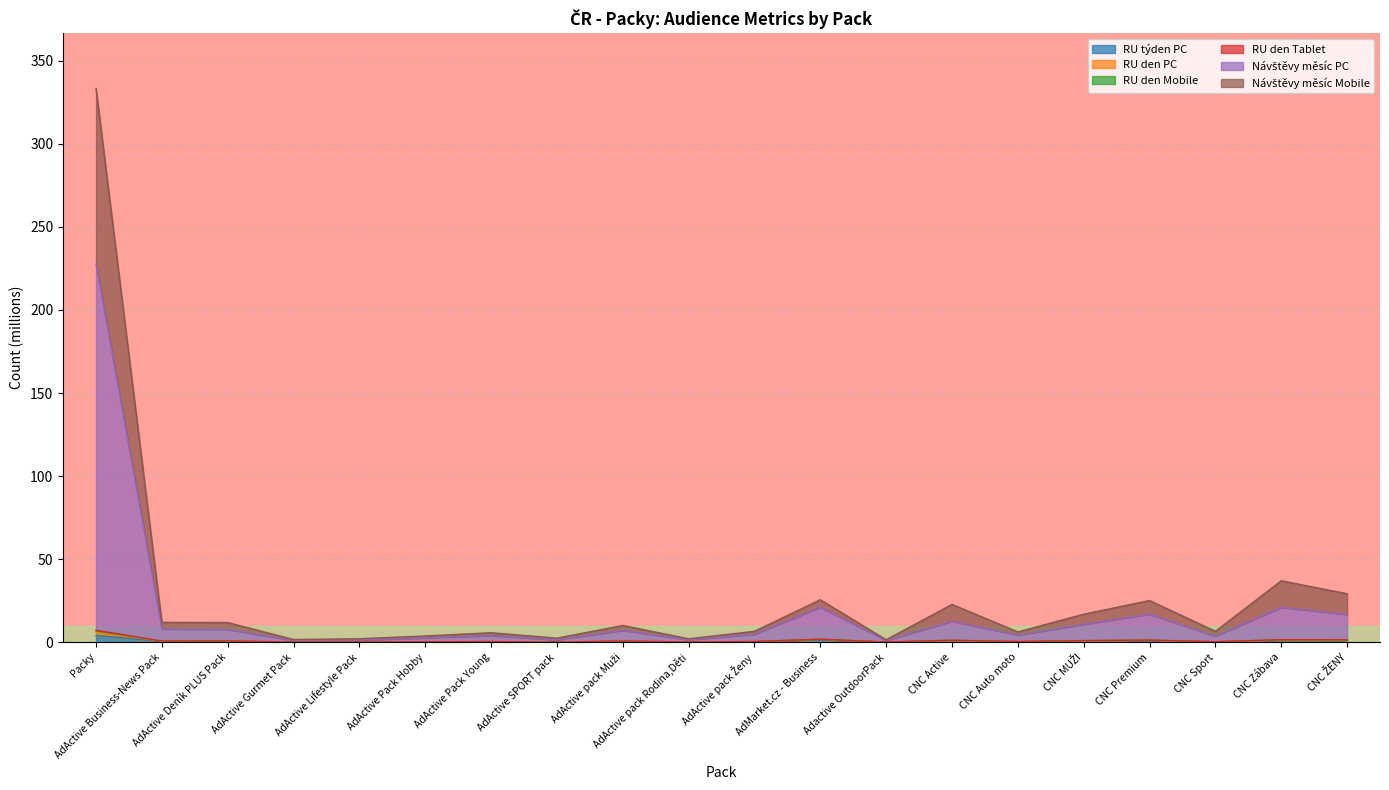

What is the difference between the maximum and minimum values in the RU den Mobile series?

331.7